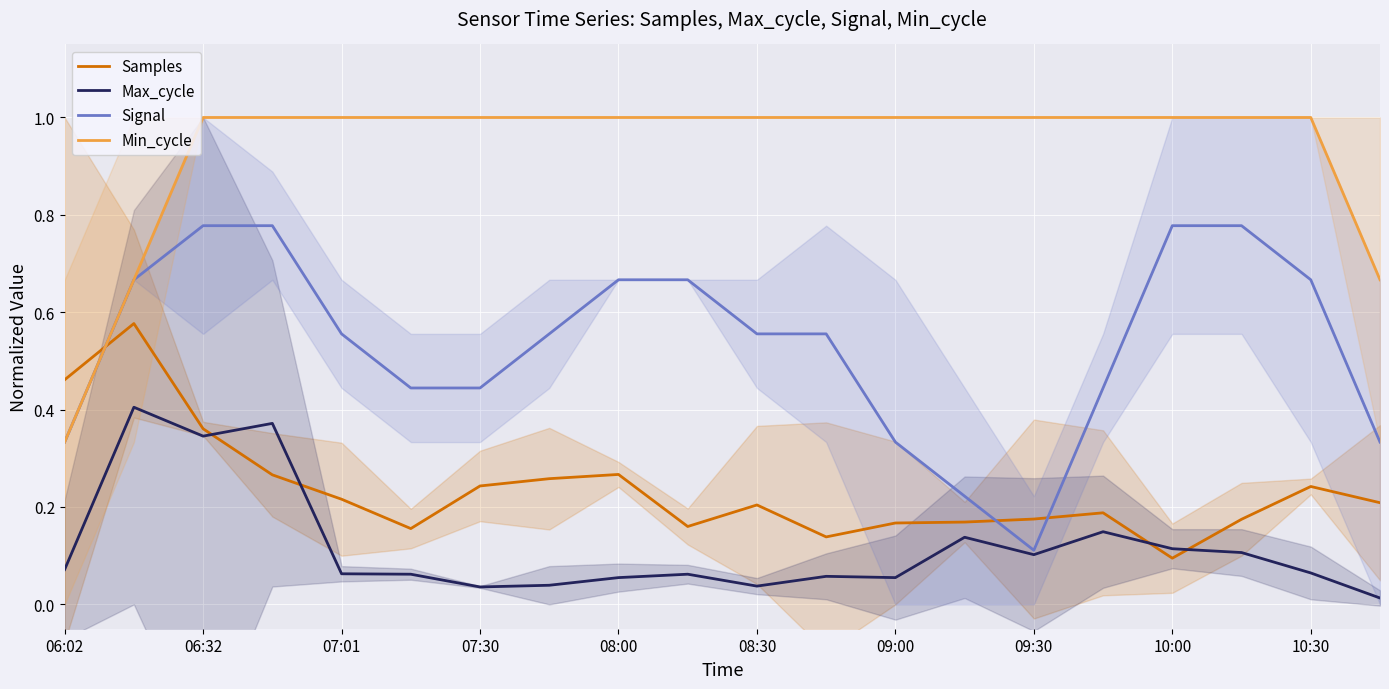

How many data points in Min_cycle are less than 1?

3